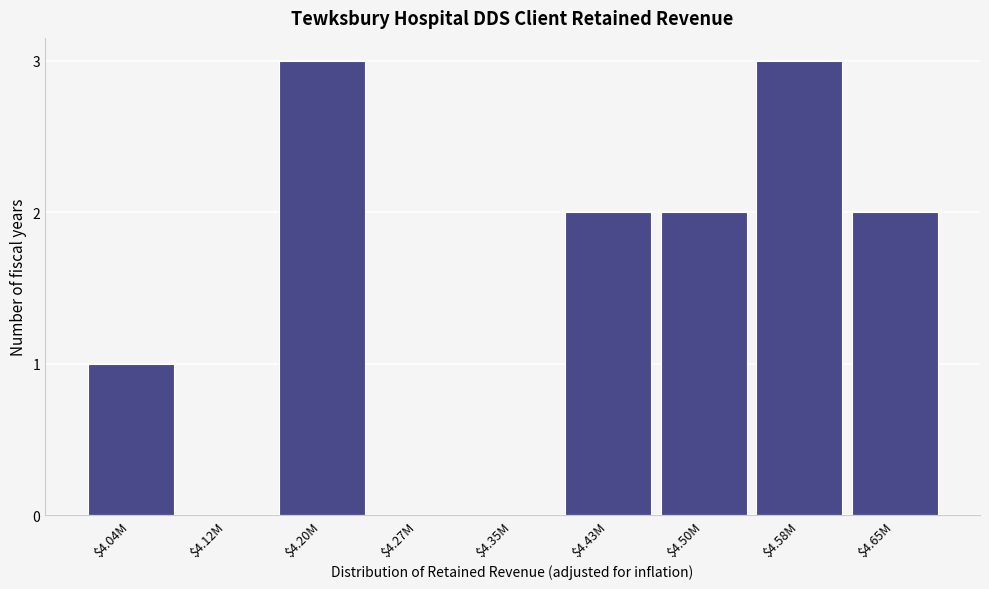

What is the sum of all values?

13